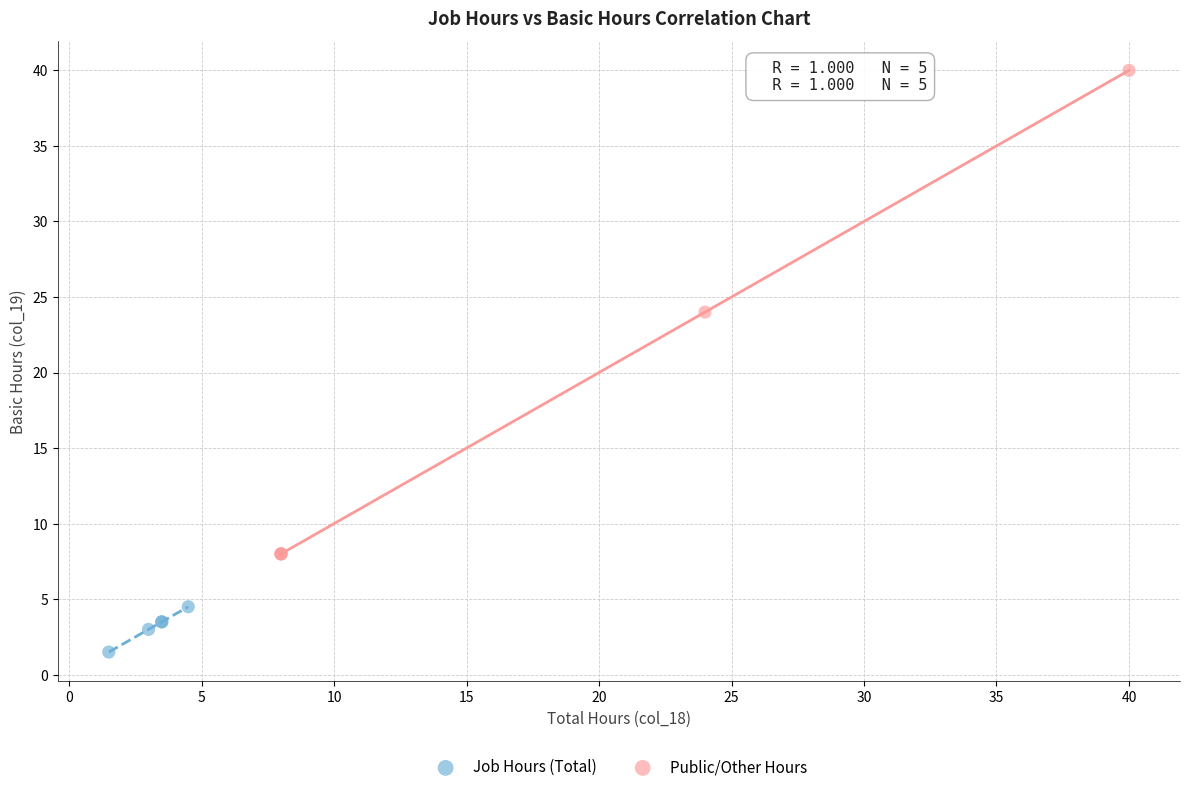

Which series has the largest Y range (max minus min)?

Public/Other Hours